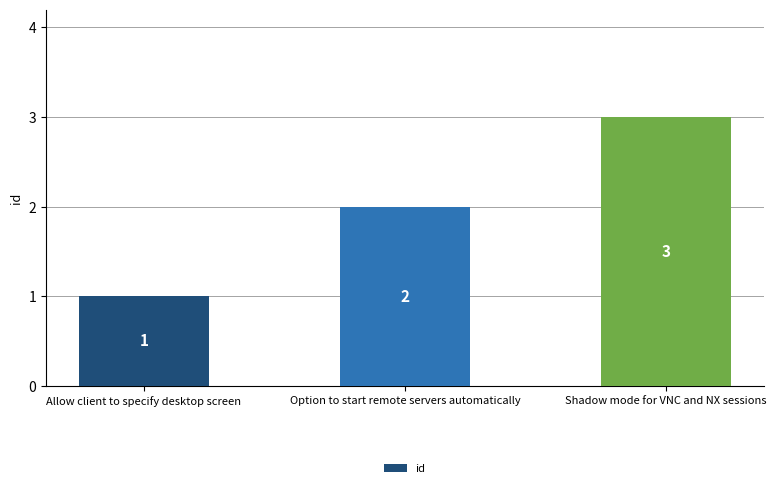

Reading right to left, extract all data points from this chart.

Shadow mode for VNC and NX sessions=3	Option to start remote servers automatically=2	Allow client to specify desktop screen=1